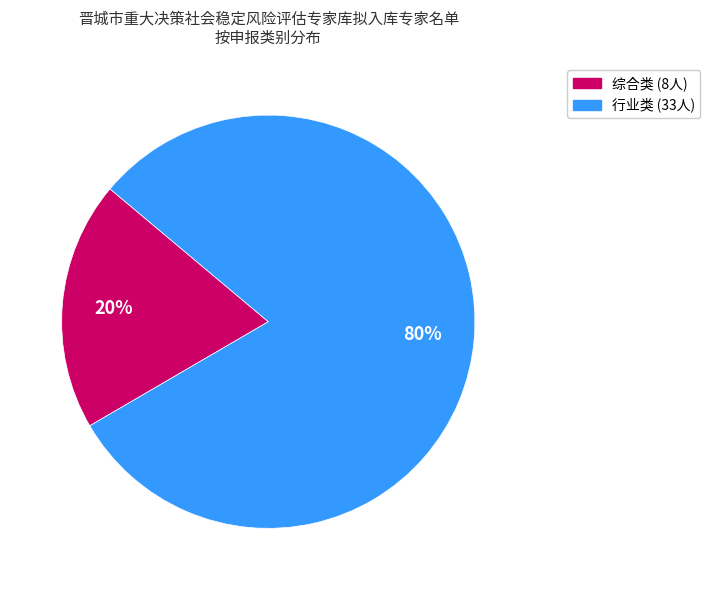

Is there any slice that represents more than half of the pie?

Yes